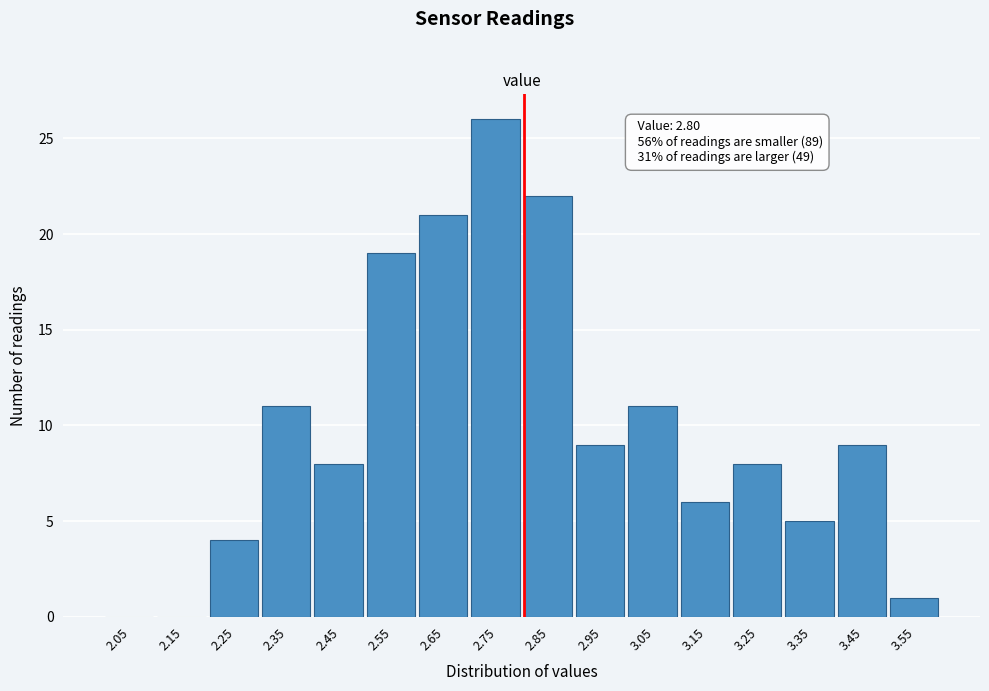

Which range on the x-axis has the tallest bar?

2.7 to 2.8